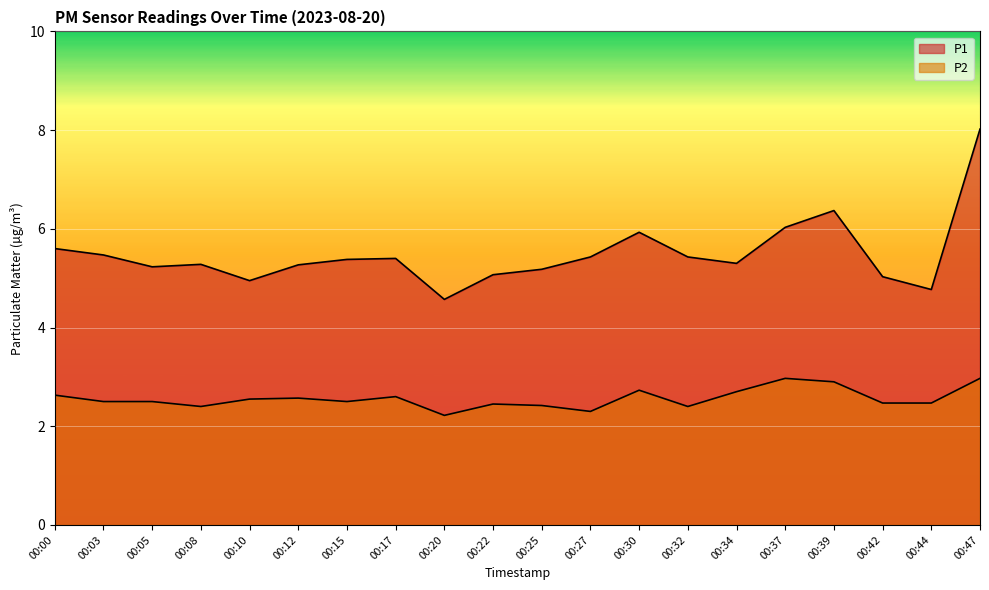

In P2, how many points are lower than both neighbors (excluding endpoints)?

5